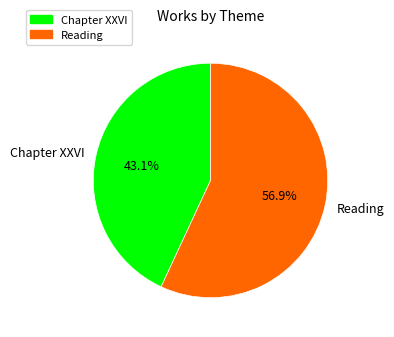

What is the ratio of the value at Reading to the value at Chapter XXVI?

1.3